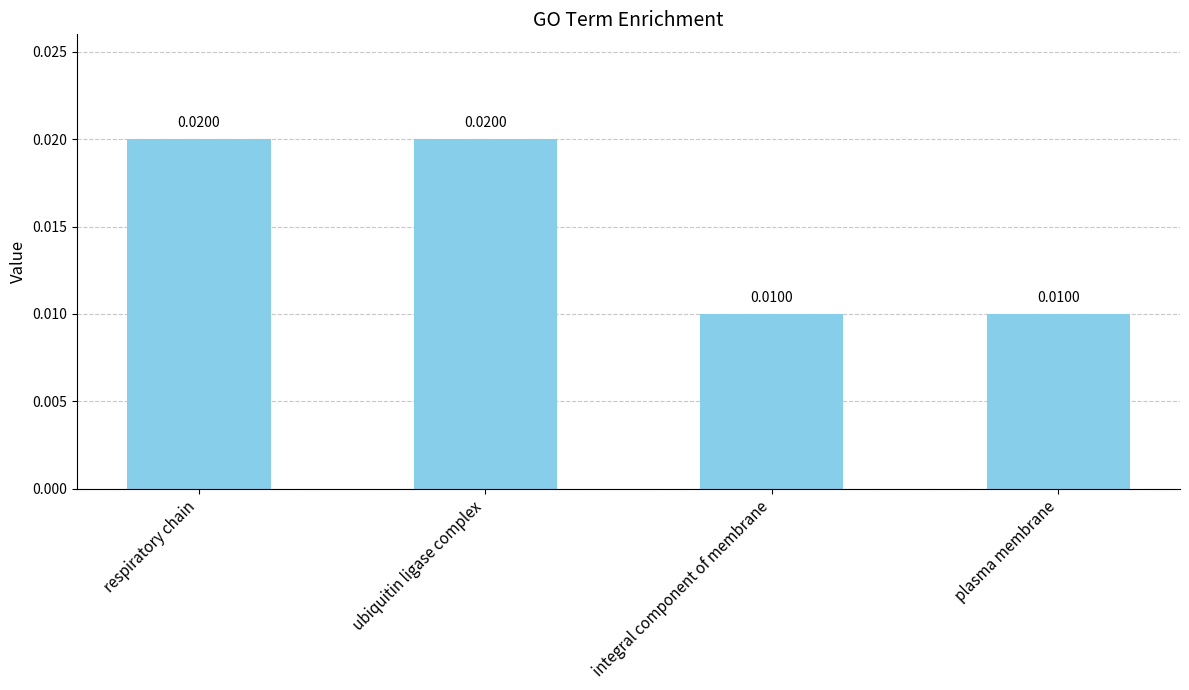

Between plasma membrane and respiratory chain, which is larger?

respiratory chain